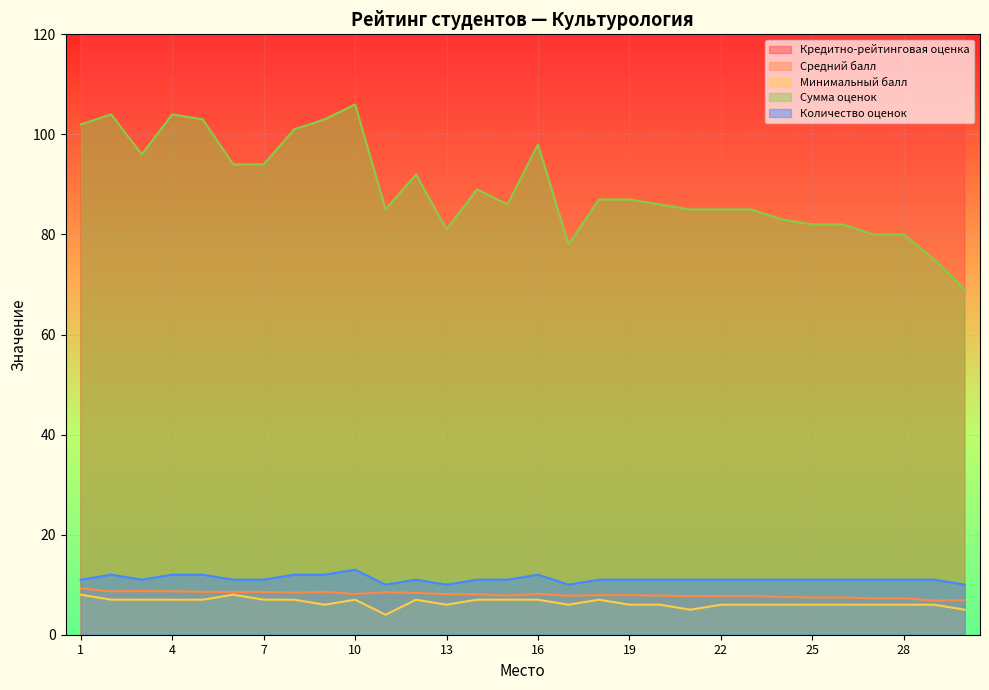

Is it true that Количество оценок equals 19.5 at 5?

False